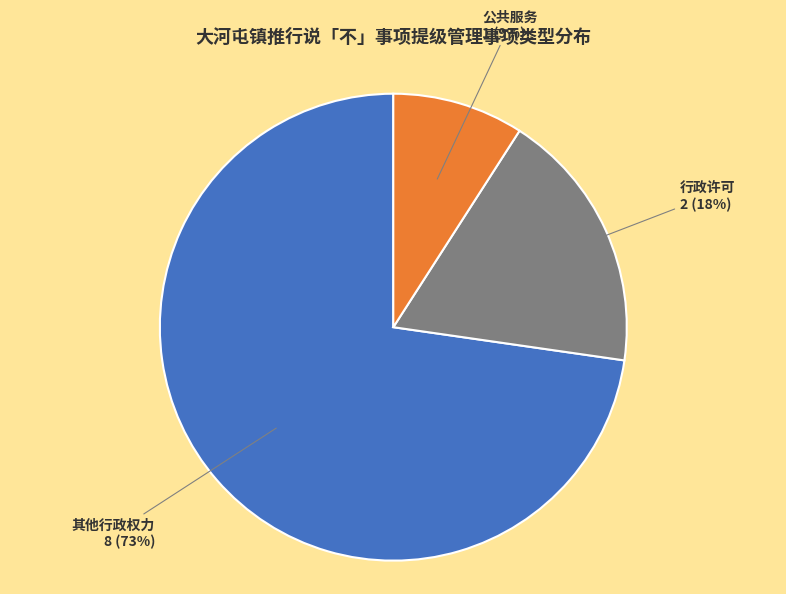

To the nearest percent, what is the difference between the largest and smallest slice percentages?

64%